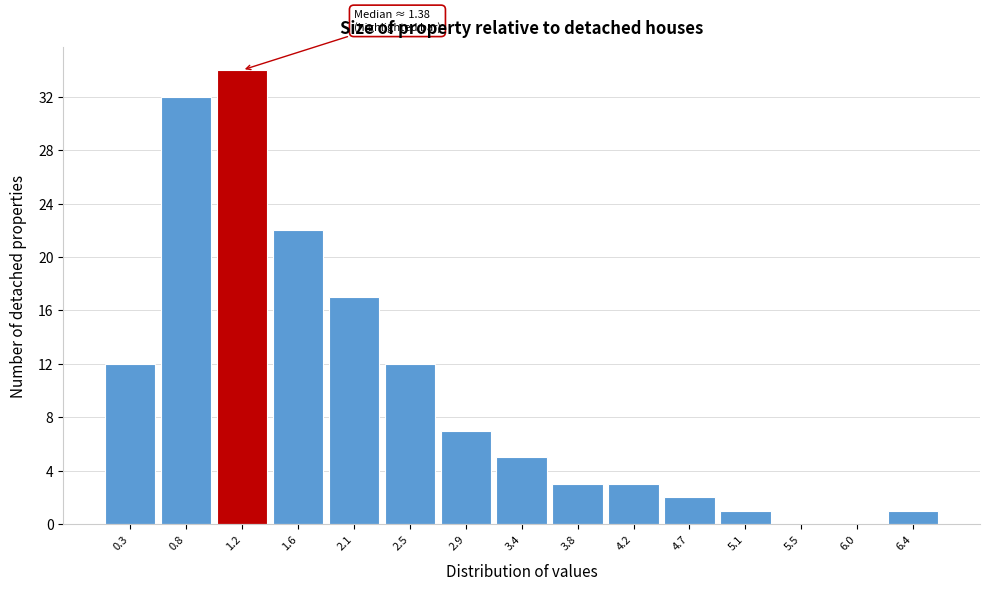

Over which range of the x-axis is the bar tallest?

0.95 to 1.40